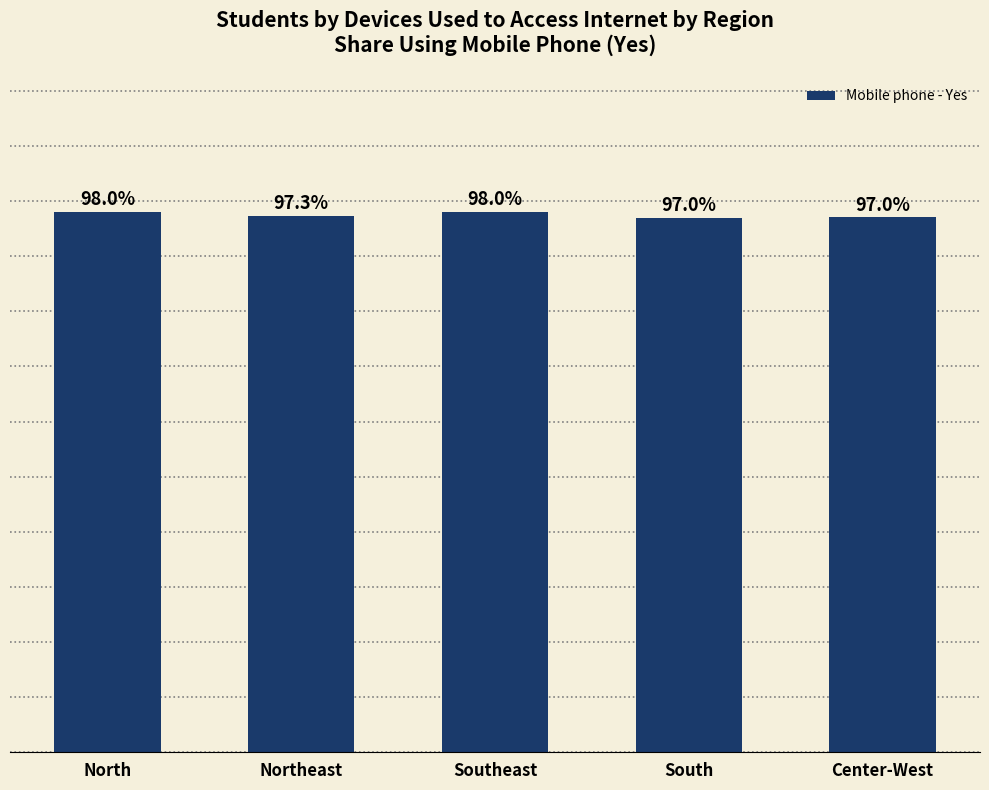

Between Northeast and Southeast, which is larger?

Southeast